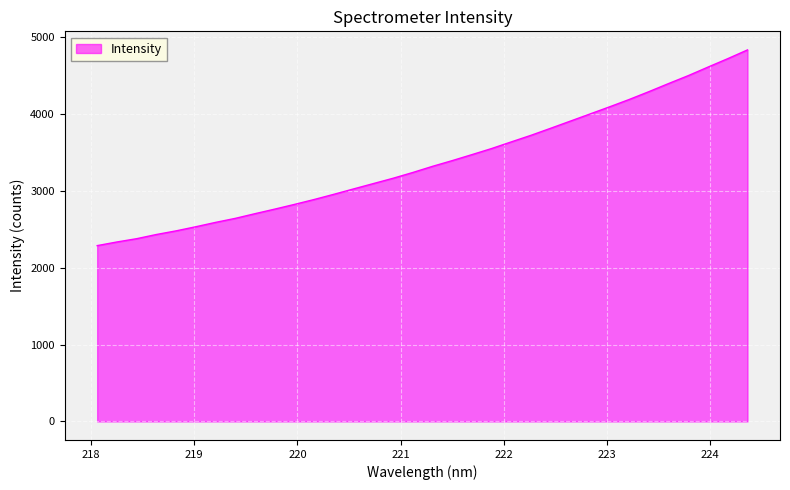

What is the greatest value displayed?

4837.7